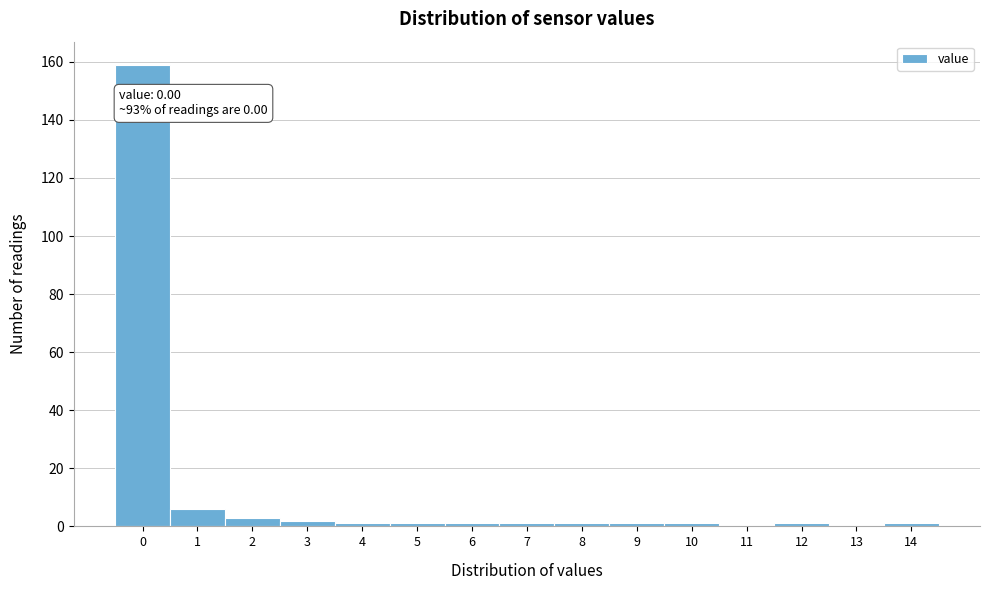

Reading left to right, what are all the values shown in this chart?

0=159	1=6	2=3	3=2	4=1	5=1	6=1	7=1	8=1	9=1	10=1	11=0	12=1	13=0	14=1